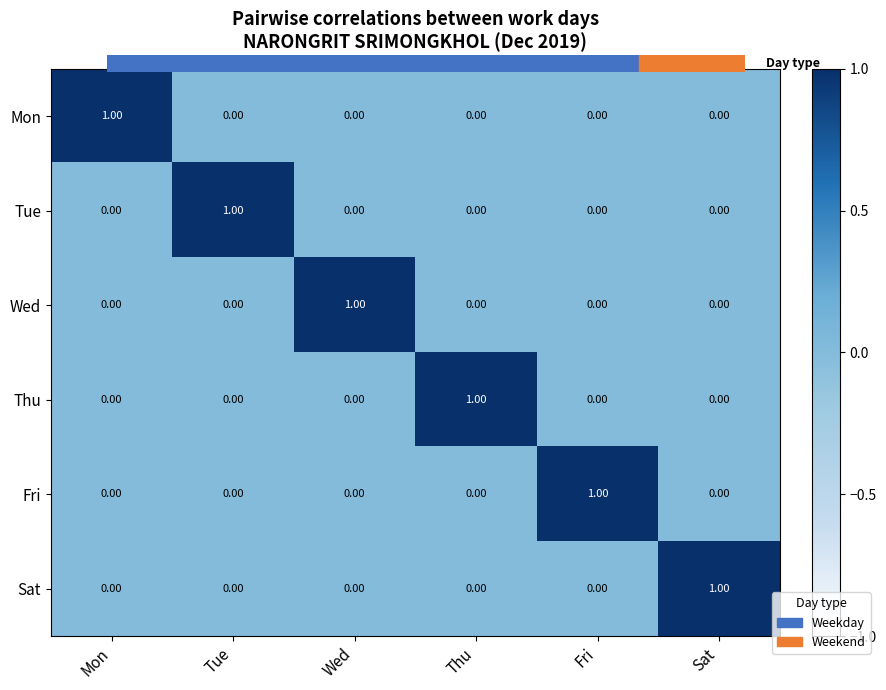

At how many categories does at least one series exceed 0?

6